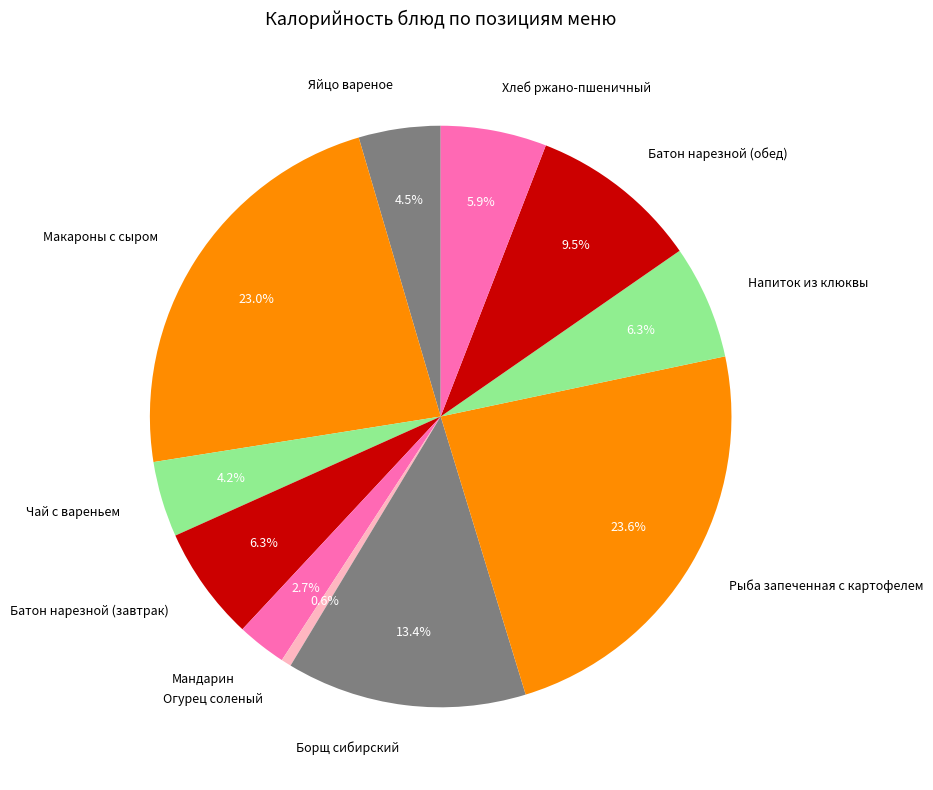

Combined, do Напиток из клюквы and Батон нарезной (завтрак) account for over 50%?

No